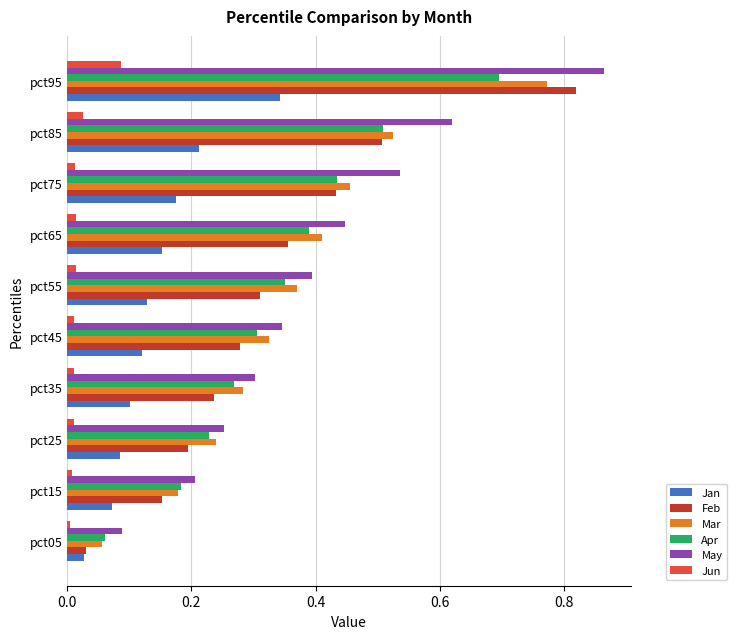

At which label does Feb reach its peak?

pct95